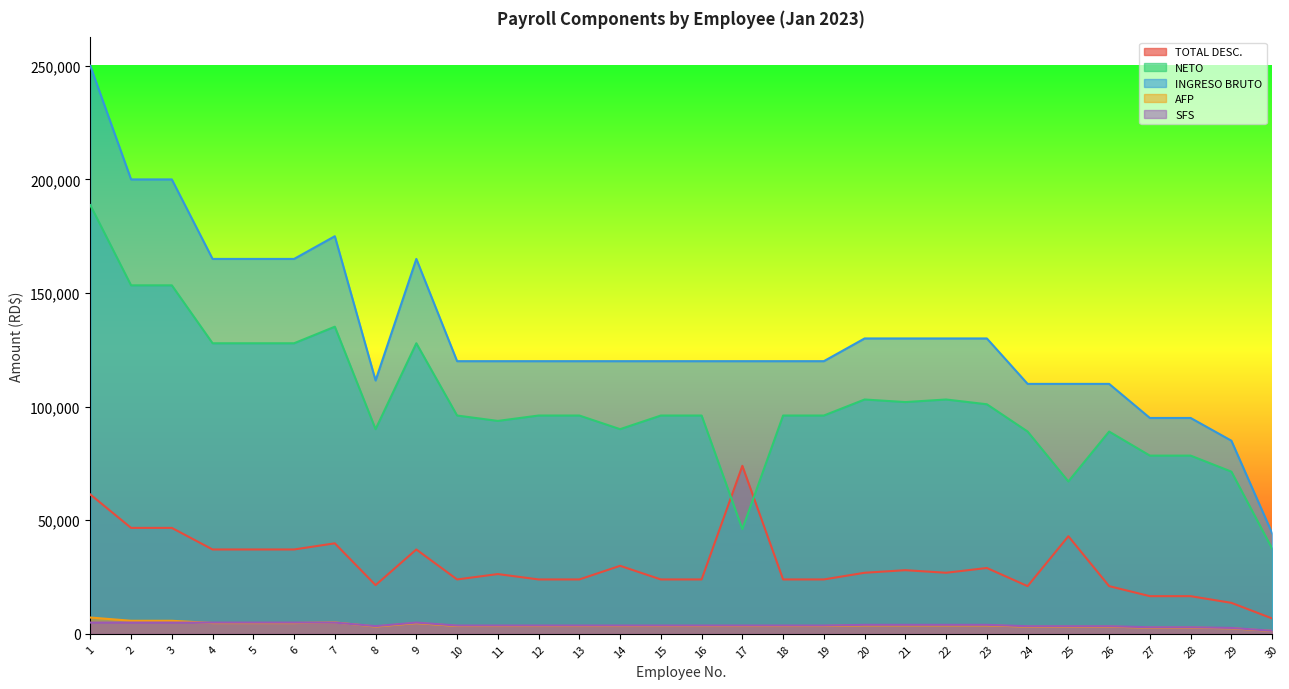

Which series changed the most between 16 and 28?

INGRESO BRUTO